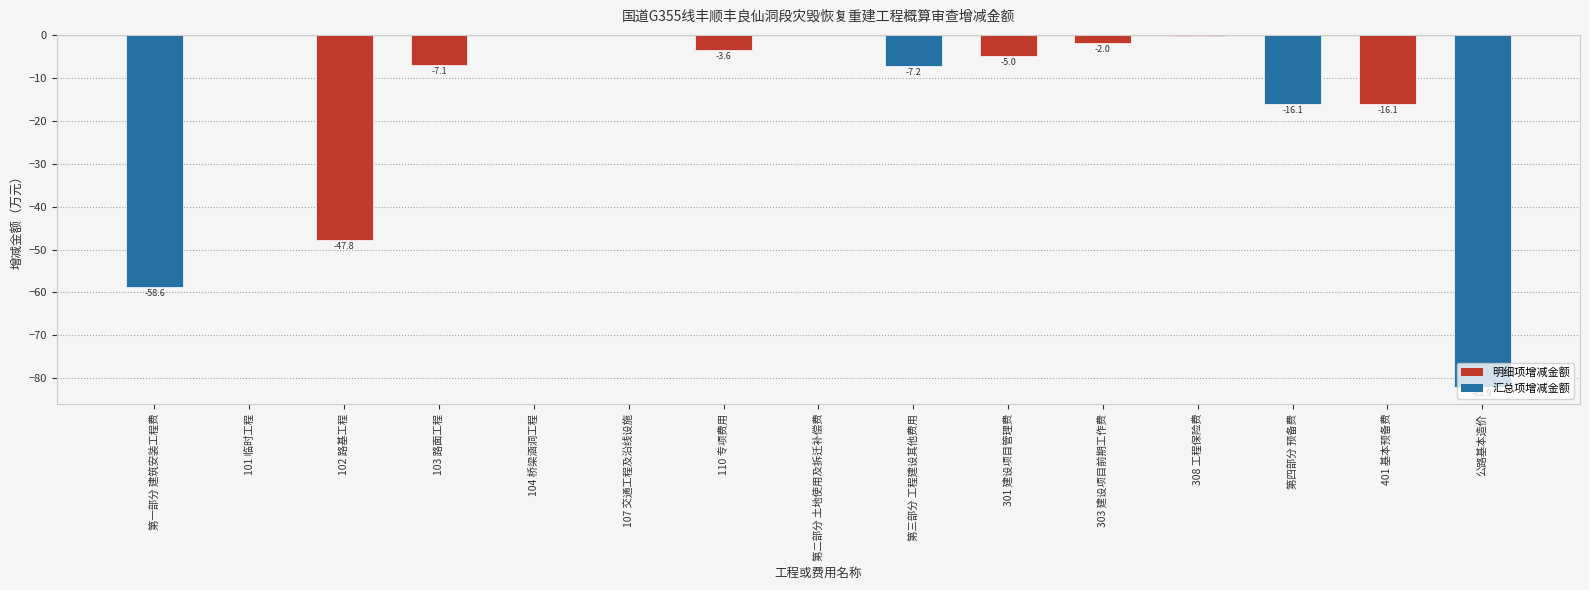

True or false: the data shows -5.0 at 301 建设项目管理费.

True